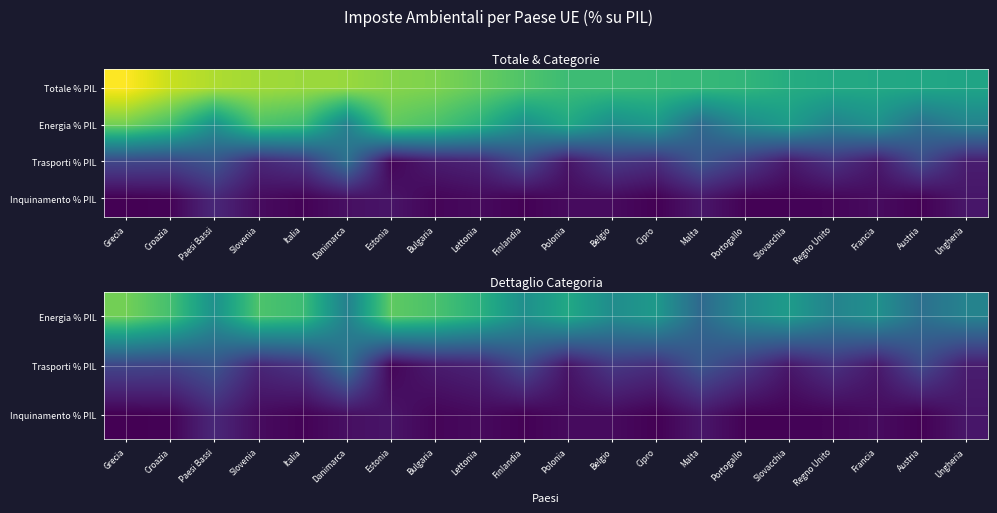

Which has a higher value, Regno Unito or Slovenia?

Slovenia